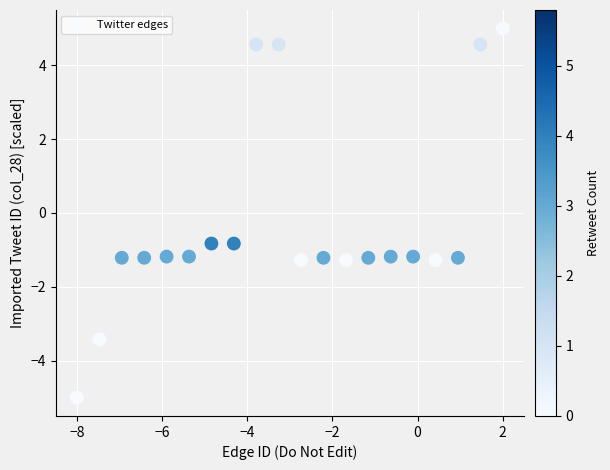

What is the range of Y values (max minus min)?

10.0